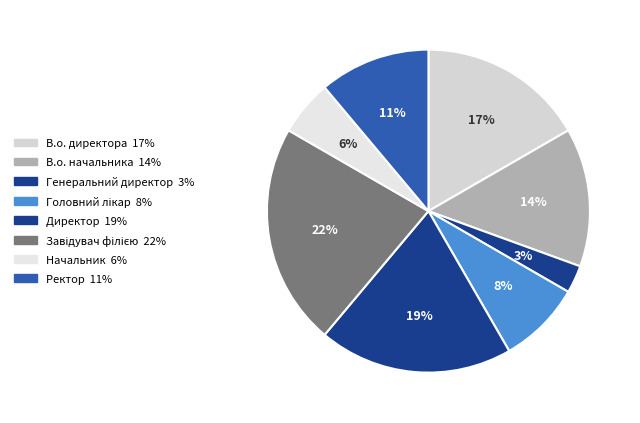

Count the number of slices in the pie.

8